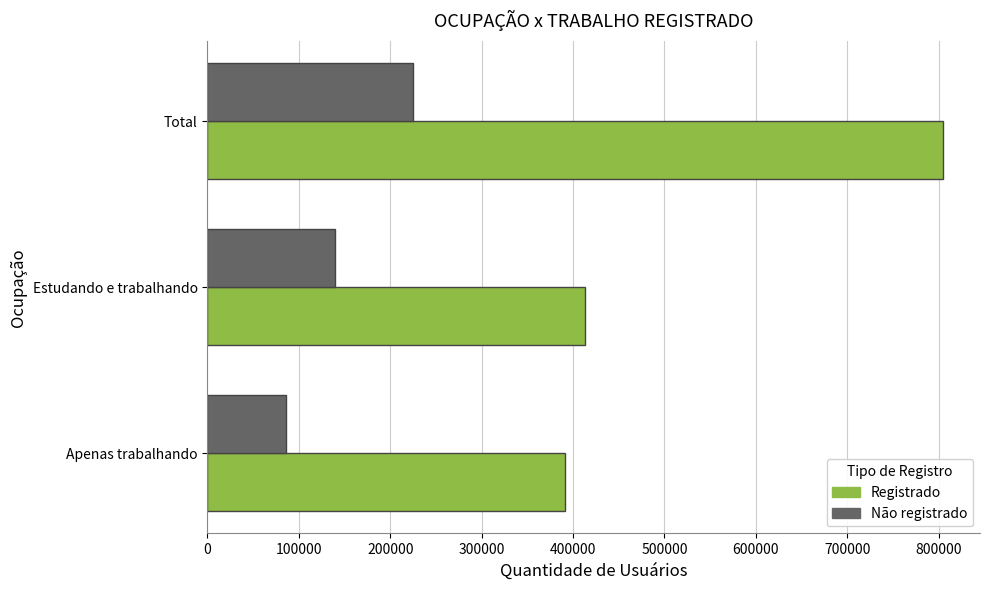

Count the number of categories in the chart.

3